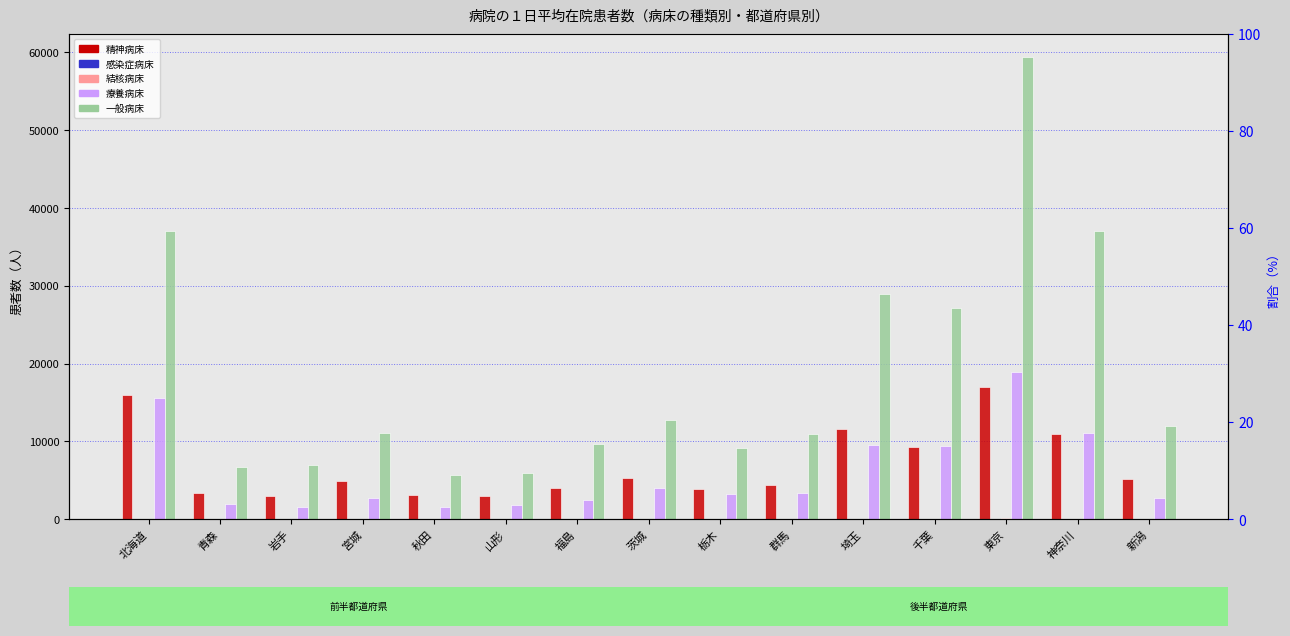

Which category has the highest value across all series?

東京